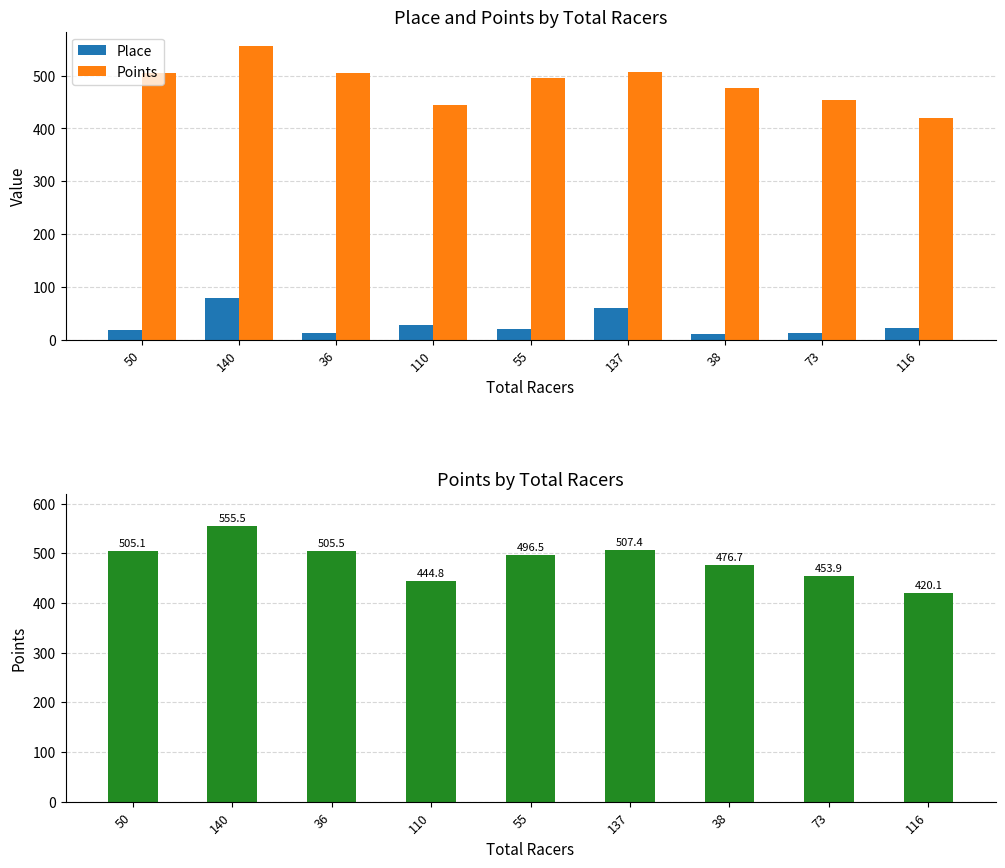

What are all the series names shown in the legend?

Place, Points